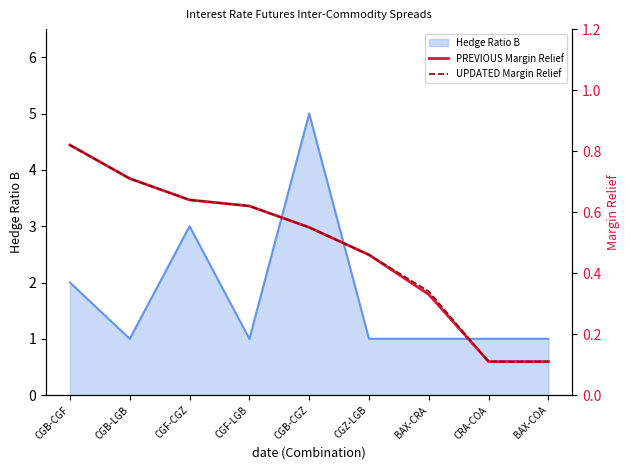

The Hedge Ratio B series shows 1 at CGB-CGZ. True or false?

False